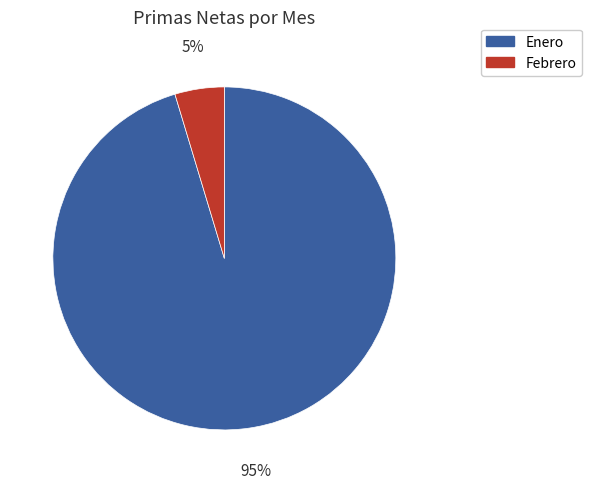

Rank the categories by value from lowest to highest.

Febrero, Enero